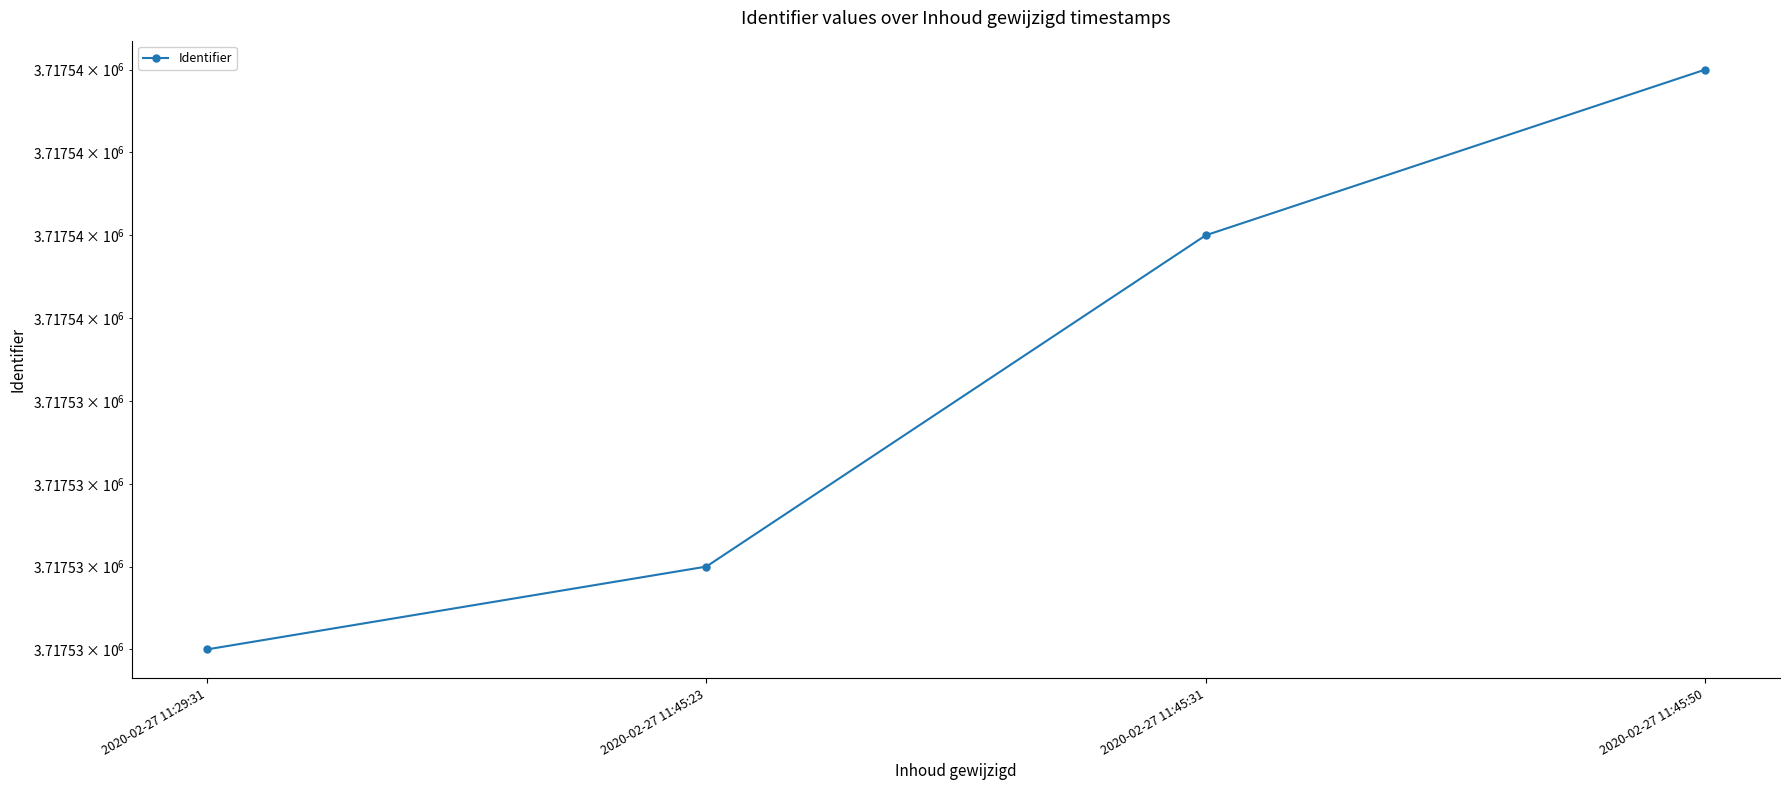

How many lines are shown in the chart?

1